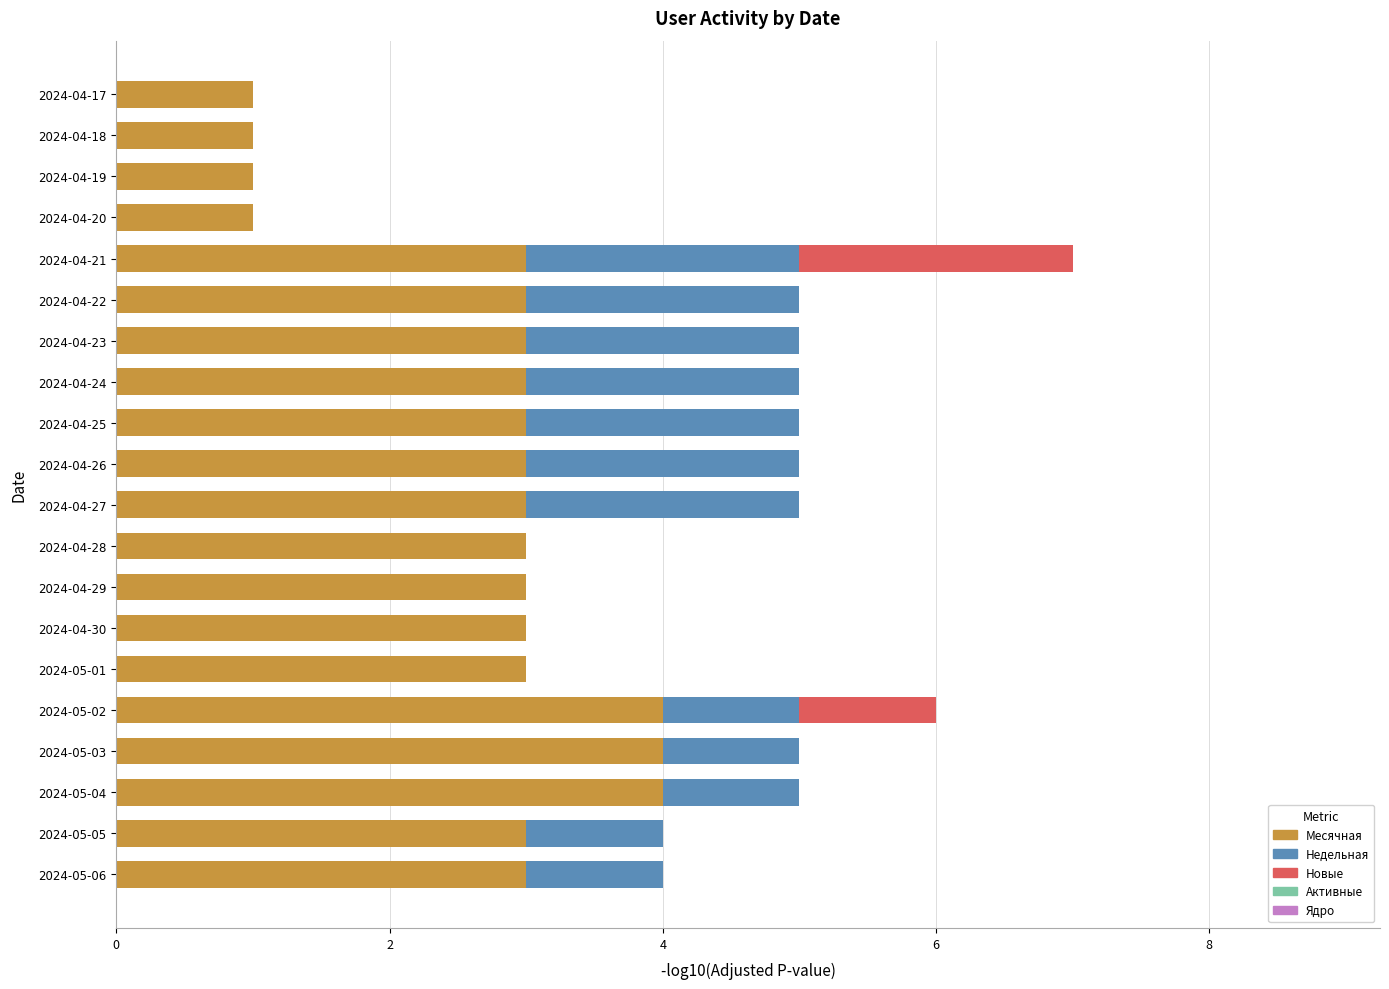

At which category is the sum across all series the highest?

2024-04-21